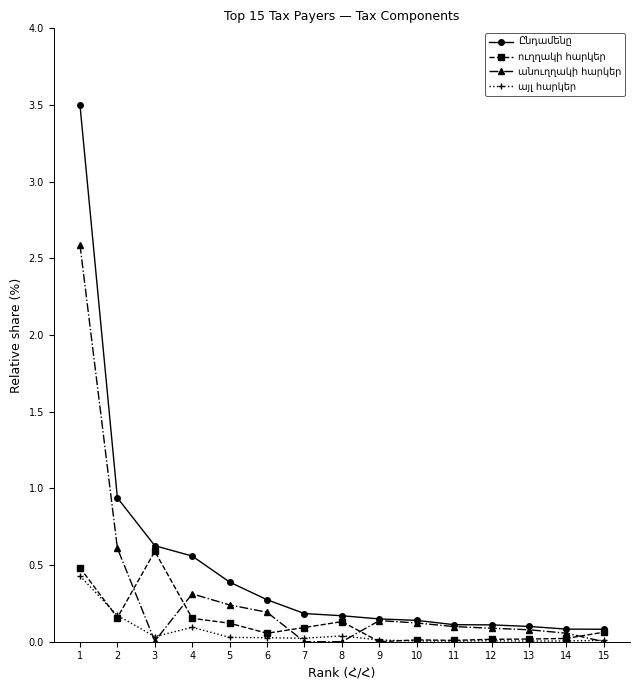

Does the chart display data point markers on the line(s)?

Yes